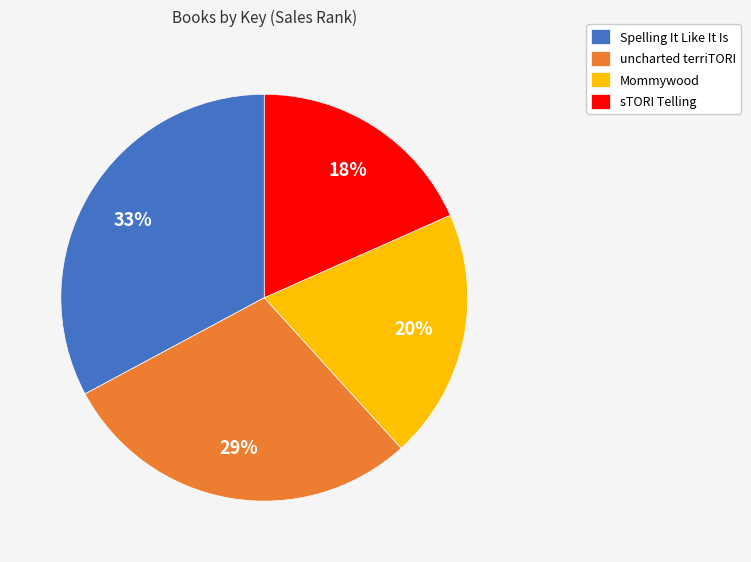

Is the sum of uncharted terriTORI and sTORI Telling greater than half?

No